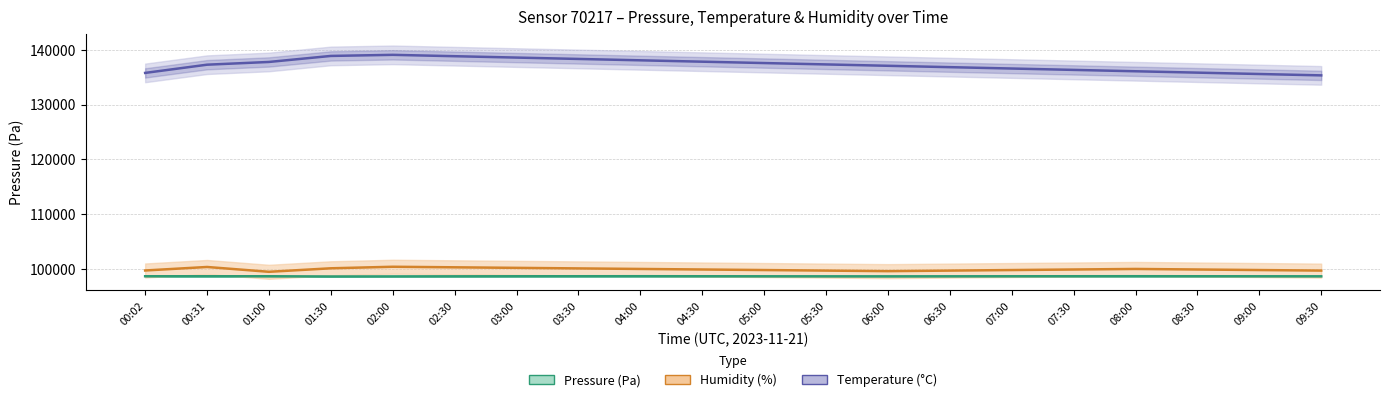

Reading left to right, transcribe all the data shown in this chart.

Pressure (Pa): 98648.7	98646.2	98647.1	98603.7	98620.0	98635.0	98645.0	98650.0	98655.0	98648.0	98640.0	98635.0	98630.0	98638.0	98645.0	98650.0	98655.0	98648.0	98643.0	98638.0
Humidity (%): 99701.0	100341.0	99461.0	100101.0	100381.0	100281.0	100181.0	100081.0	99981.0	99881.0	99781.0	99681.0	99581.0	99681.0	99781.0	99881.0	99981.0	99881.0	99781.0	99681.0
Temperature (°C): 135781.0	137281.0	137781.0	138881.0	139081.0	138831.0	138581.0	138331.0	138081.0	137831.0	137581.0	137331.0	137081.0	136831.0	136581.0	136331.0	136081.0	135831.0	135581.0	135331.0